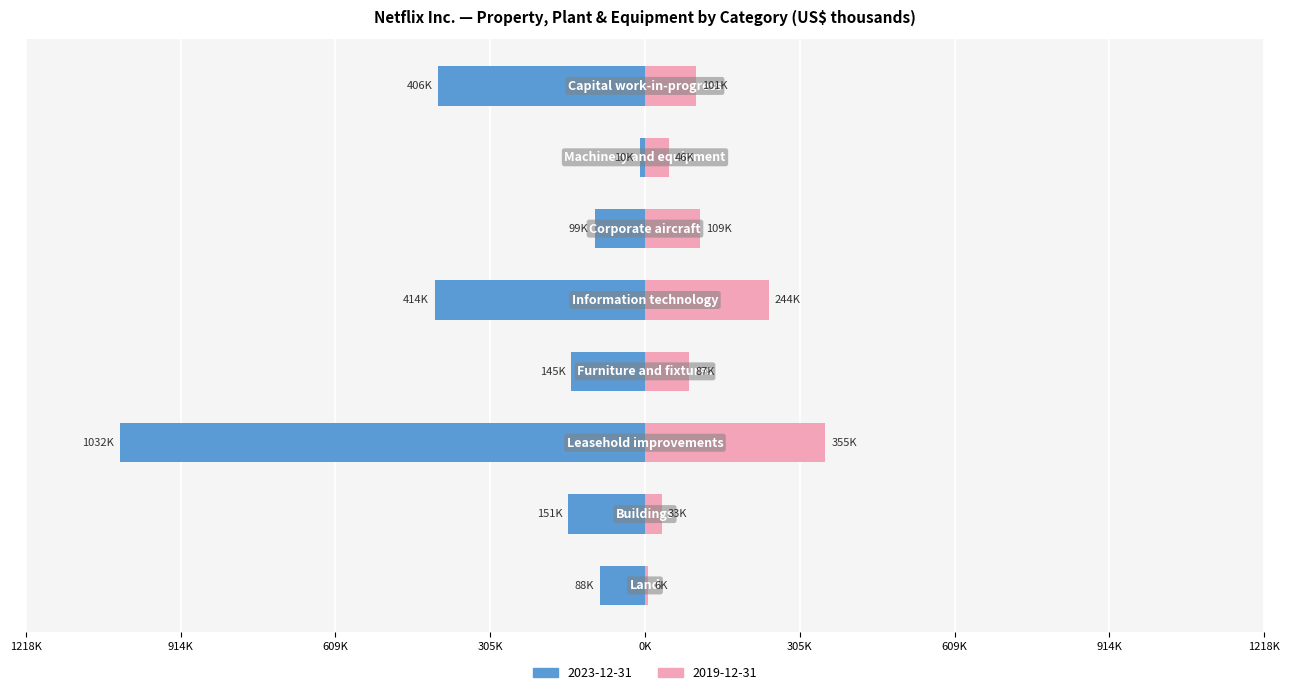

The value of 2023-12-31 at Capital work-in-progress is -406492. True or false?

True